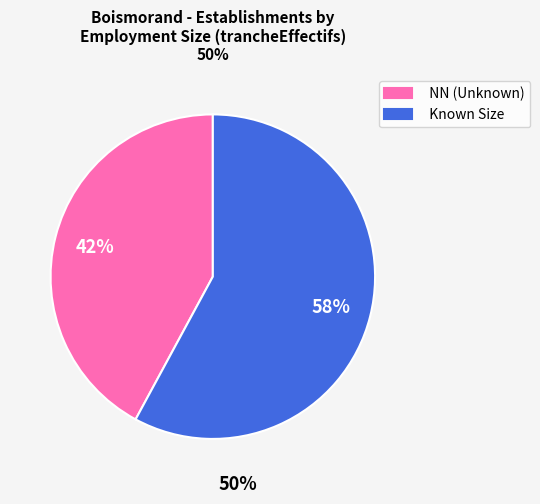

To the nearest percent, what is the difference between the largest and smallest slice percentages?

16%